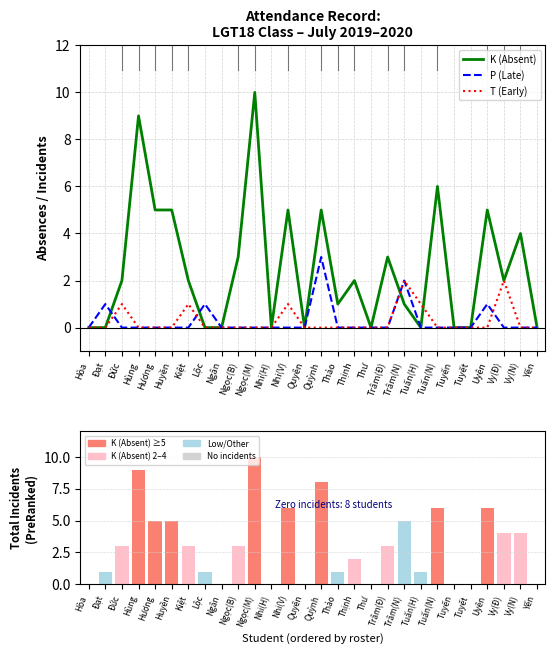

Are the bars horizontal?

No